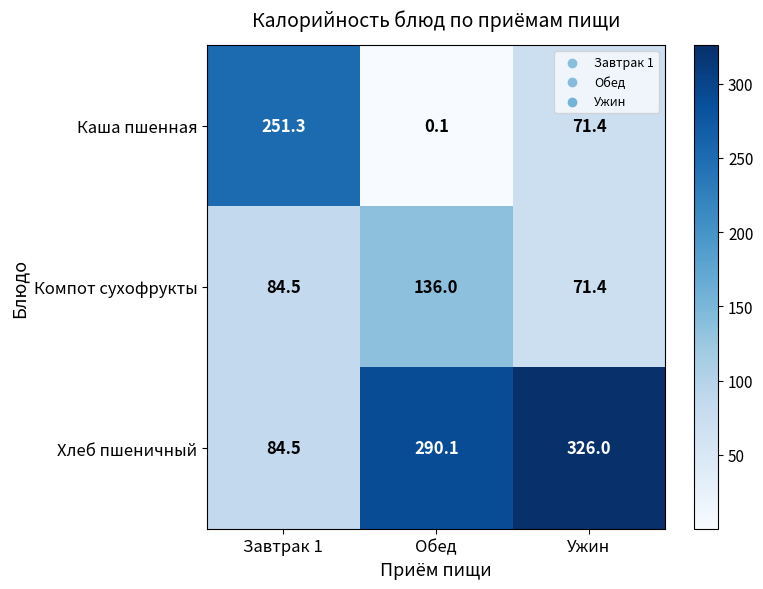

What is the sum of the Каша пшенная values at Обед and Завтрак 1?

251.4